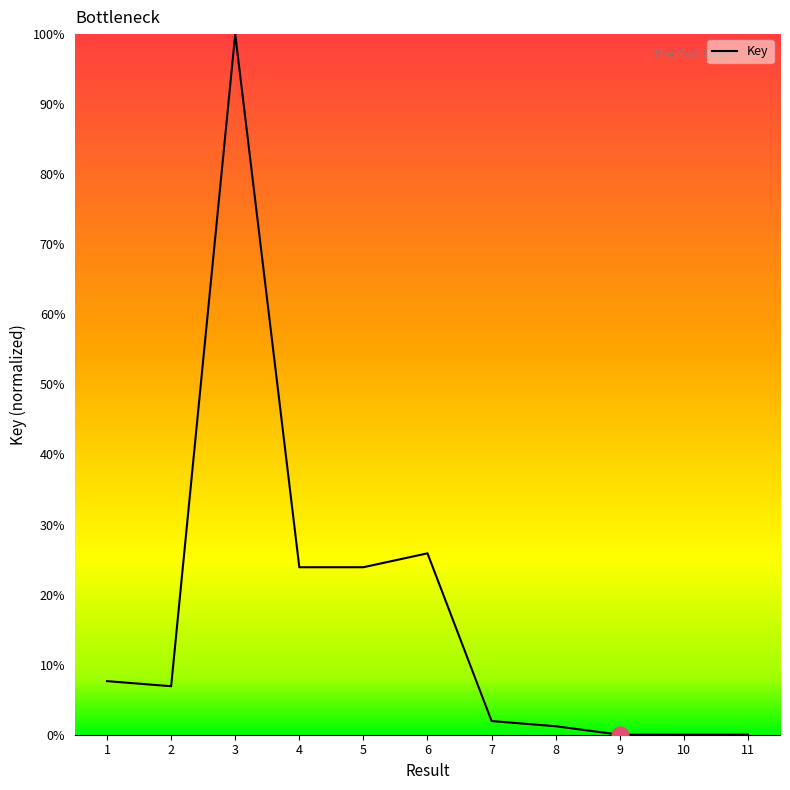

What is the difference between the maximum and minimum values?

100.0